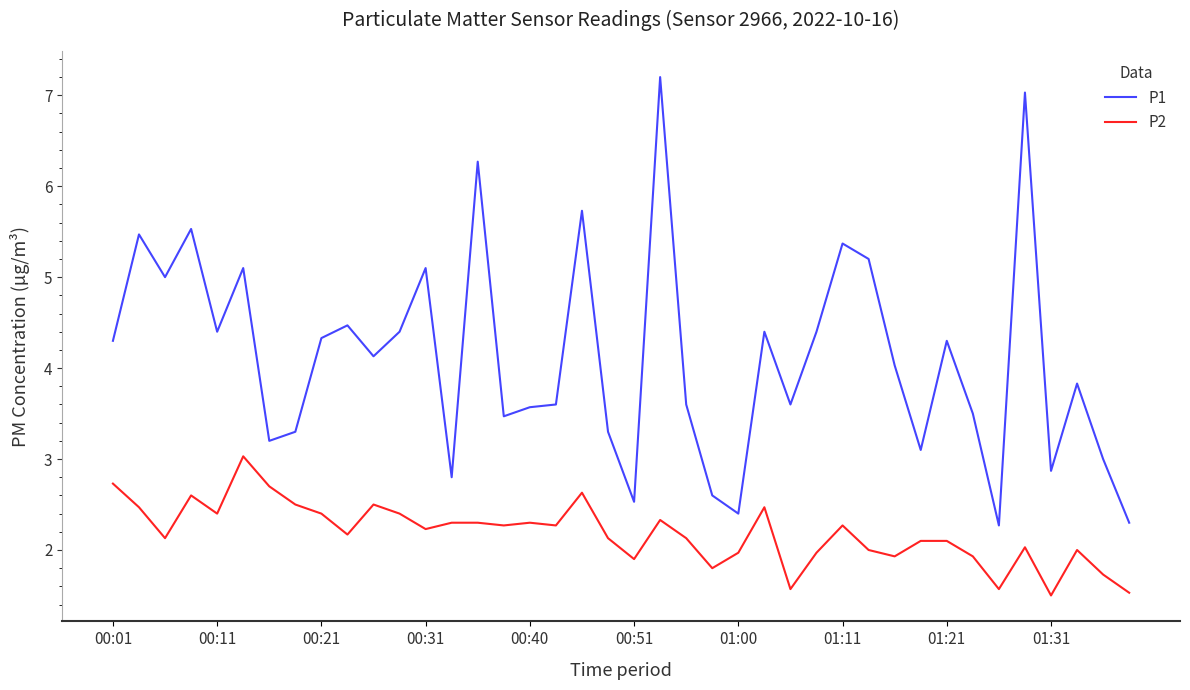

Does the chart have visible grid lines?

No